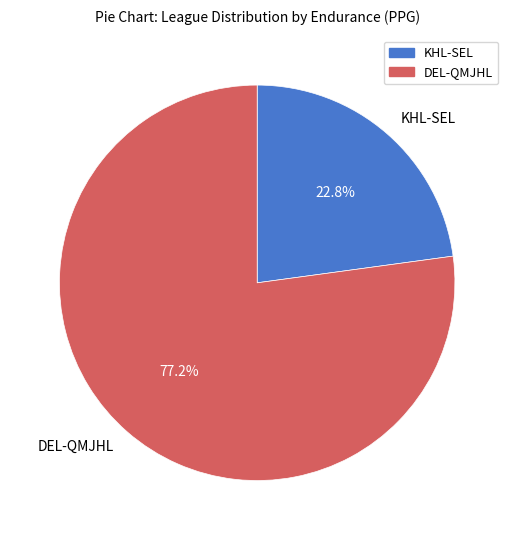

Rank the categories by value from lowest to highest.

KHL-SEL, DEL-QMJHL